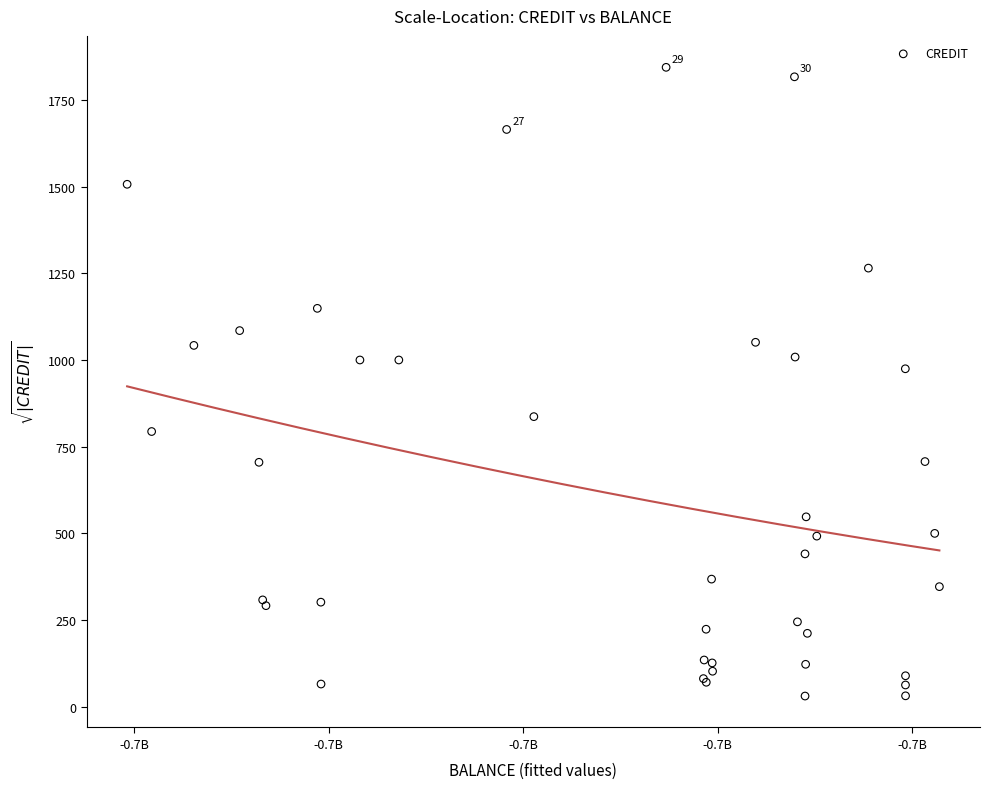

What Y value in the scatter plot is closest to 937?

974.7